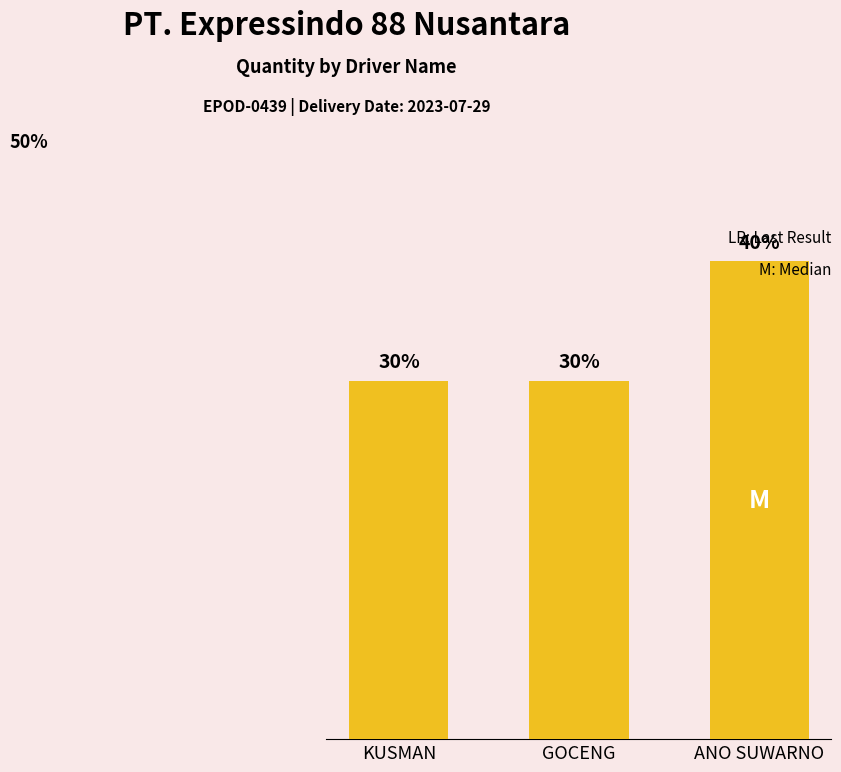

Approximately how many times larger is the value at KUSMAN compared to ANO SUWARNO?

0.8